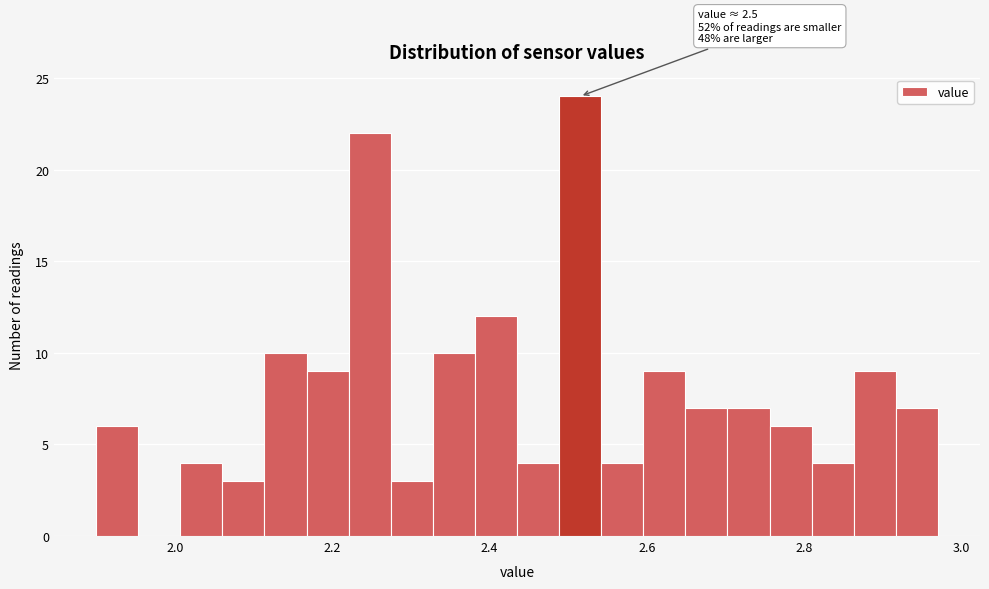

Around what value on the x-axis is the tallest bar? Give the approximate position of its centre, as read against the axis.

2.52